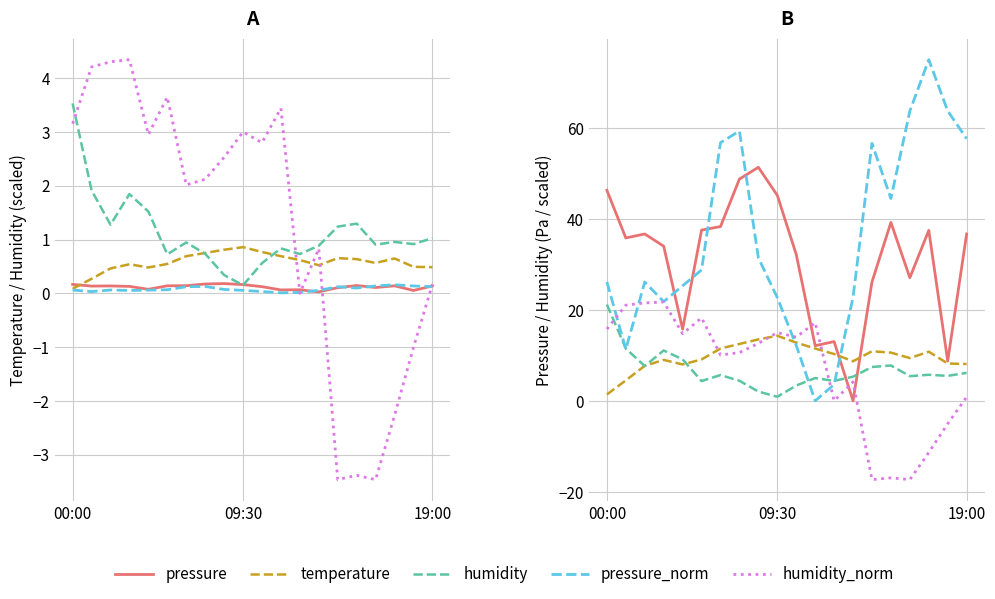

What is the minimum value shown in the chart?

-17.3